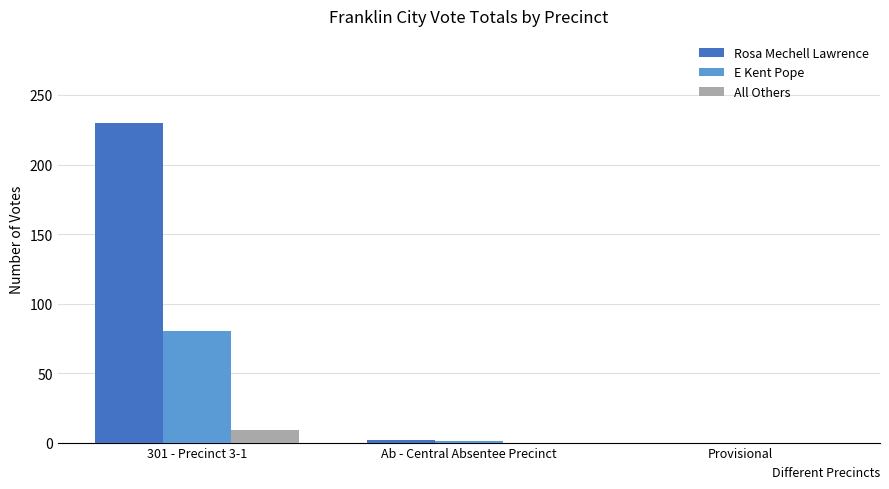

The Rosa Mechell Lawrence series shows 0 at Provisional. True or false?

True